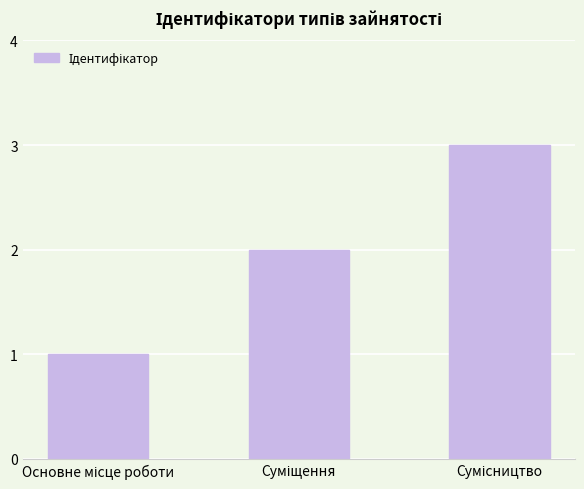

What is the sum of all values?

6